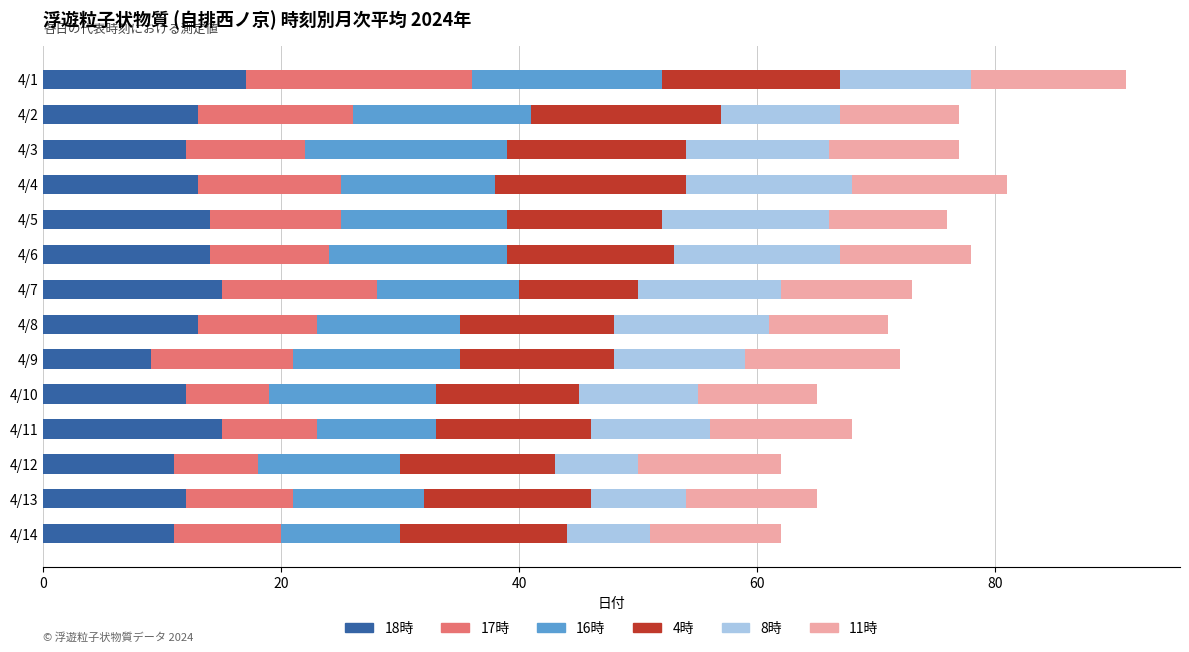

What is the total value across all series at 4/4?

81